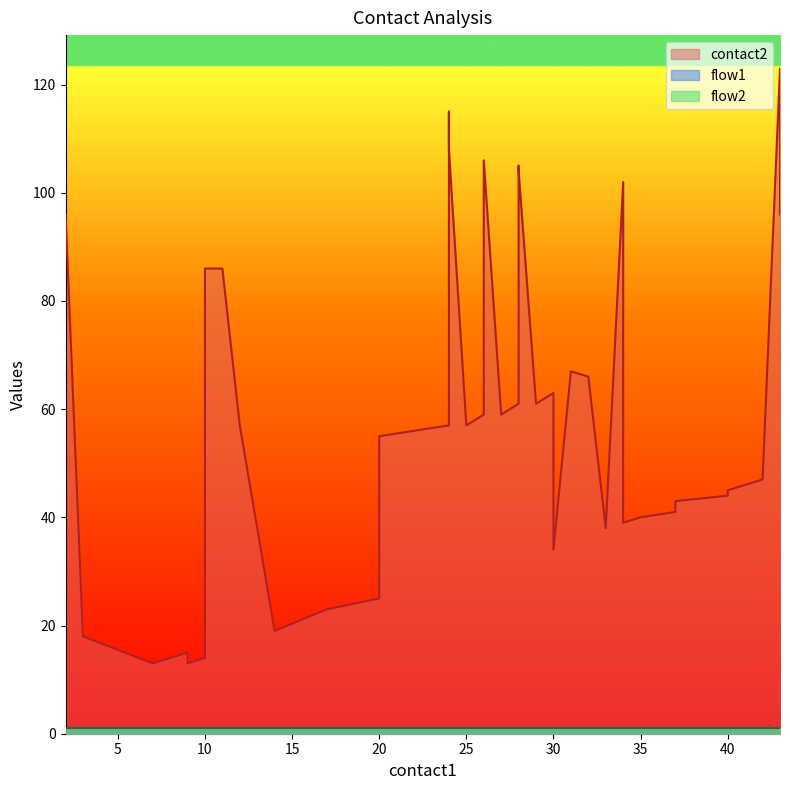

Reading left to right, what are all the values shown in this chart?

contact2: 0=96	1=18	2=13	3=15	4=13	5=14	6=86	7=86	8=57	9=19	10=23	11=25	12=55	13=57	14=115	15=108	16=57	17=59	18=106	19=59	20=61	21=105	22=104	23=61	24=63	25=34	26=67	27=66	28=38	29=102	30=39	31=40	32=41	33=43	34=44	35=45	36=46	37=47	38=123	39=96
flow1: 0=1	1=1	2=1	3=1	4=1	5=1	6=1	7=1	8=1	9=1	10=1	11=1	12=1	13=1	14=1	15=1	16=1	17=1	18=1	19=1	20=1	21=1	22=1	23=1	24=1	25=1	26=1	27=1	28=1	29=1	30=1	31=1	32=1	33=1	34=1	35=1	36=1	37=1	38=1	39=1
flow2: 0=1	1=1	2=1	3=1	4=1	5=1	6=1	7=1	8=1	9=1	10=1	11=1	12=1	13=1	14=1	15=1	16=1	17=1	18=1	19=1	20=1	21=1	22=1	23=1	24=1	25=1	26=1	27=1	28=1	29=1	30=1	31=1	32=1	33=1	34=1	35=1	36=1	37=1	38=1	39=1